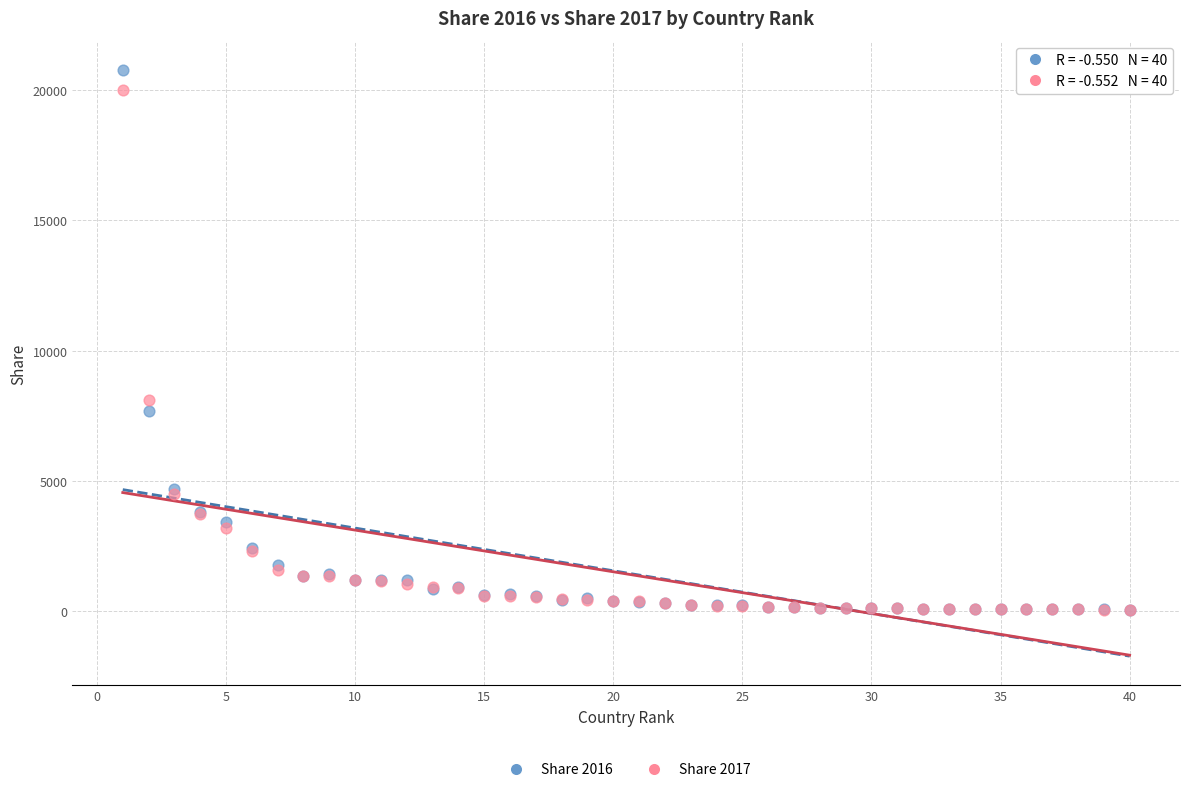

What are all the series names shown in the legend?

Share 2016, Share 2017